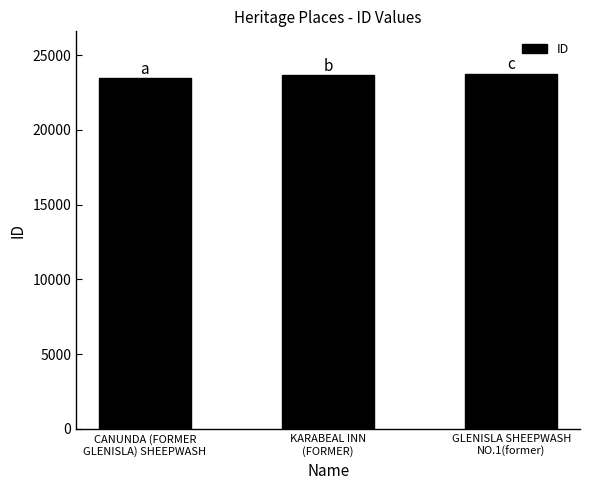

What value does the data have at CANUNDA (FORMER
GLENISLA) SHEEPWASH, to the nearest 50?

23450